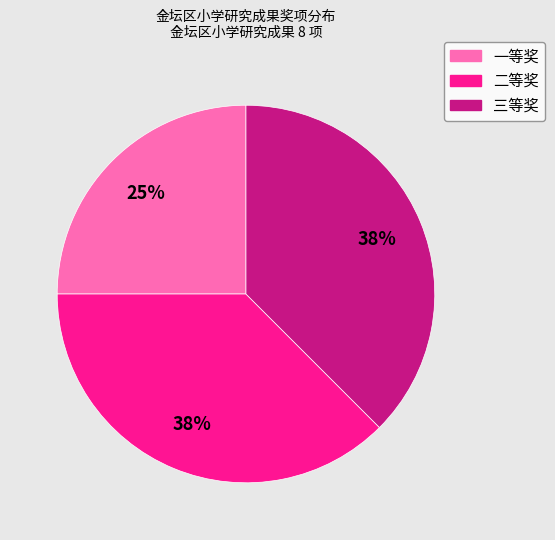

How many segments does this pie chart have?

3